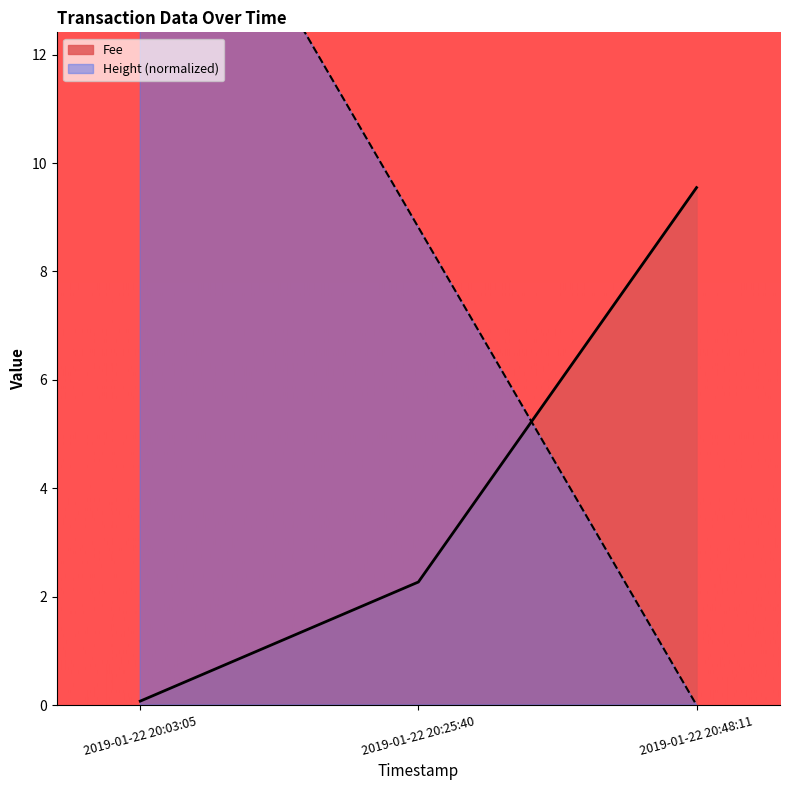

True or false: Fee has a value of 0.0 at 2019-01-22 20:03:05.

False